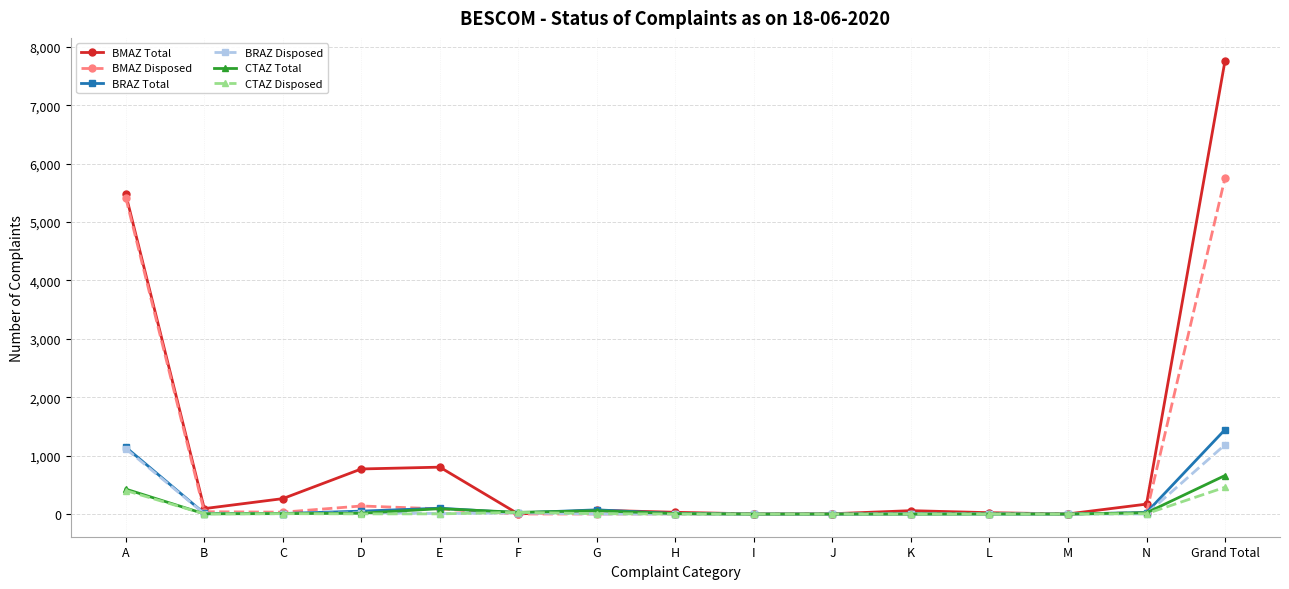

Is this an area chart (filled region under the line)?

No